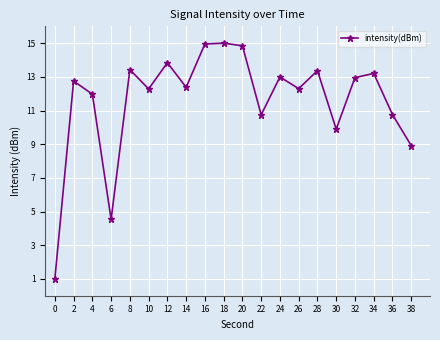

Is it true that the value at 34 is 21.1?

False